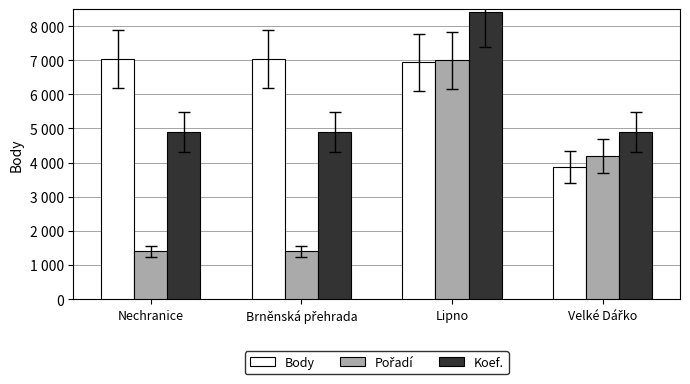

Does the chart contain stacked bars?

No